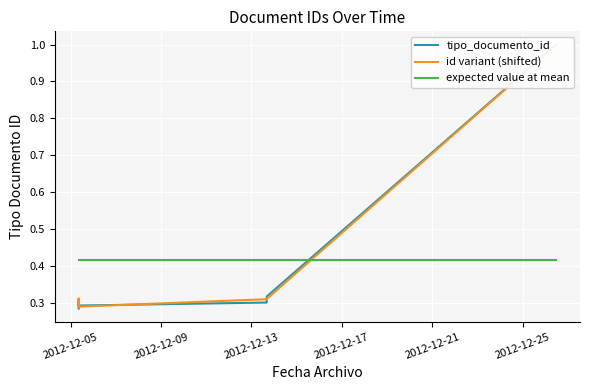

The tipo_documento_id series shows 0.5 at 2012-12-17. True or false?

False